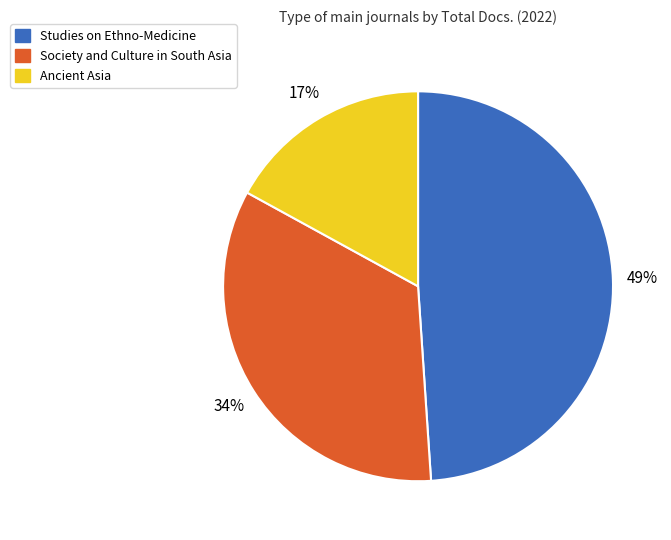

How many segments does this pie chart have?

3